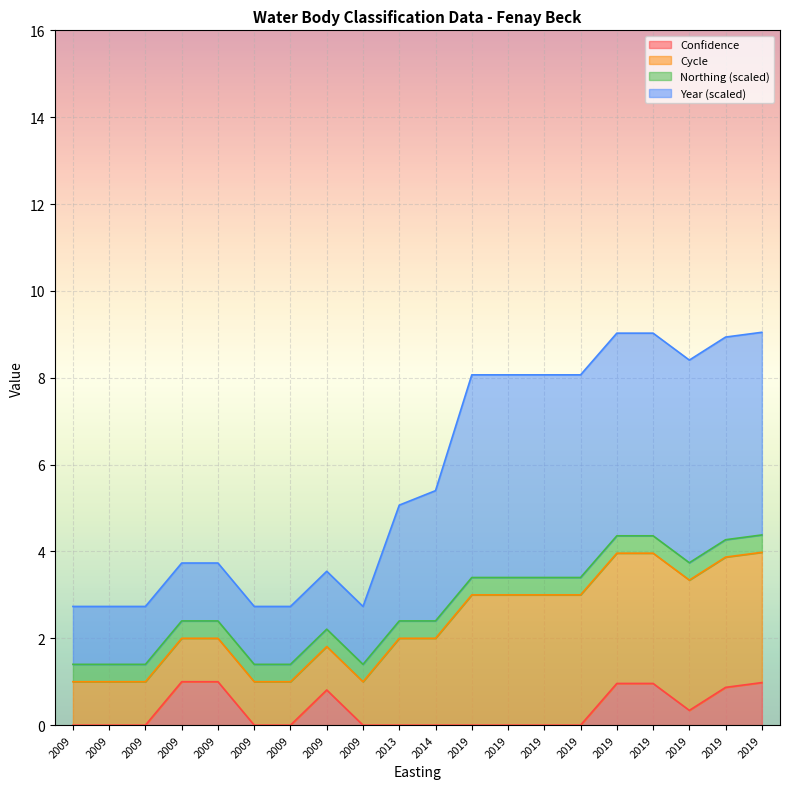

True or false: Confidence has a value of 0.1 at 2019.

False